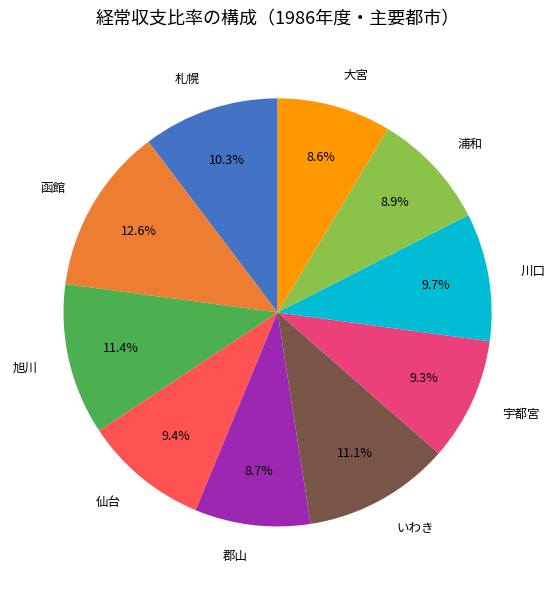

What percentage is the 大宮 slice, to the nearest percent?

9%